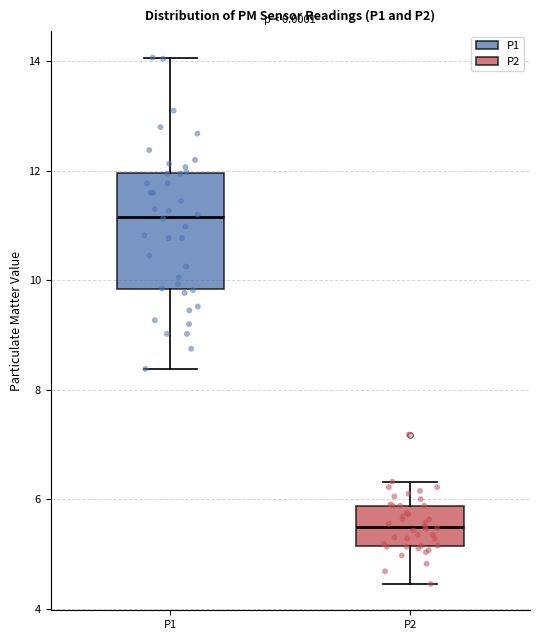

Reading left to right, read every box against the y-axis: the position of its median line, the range the box covers, and the ends of its whiskers. The values are not printed on the chart, so give them approximately, as read against the axis.

P1: median 11.2, box 9.8 to 12.0, whiskers 8.4 to 14.0
P2: median 5.4, box 5.2 to 5.8, whiskers 4.4 to 6.4